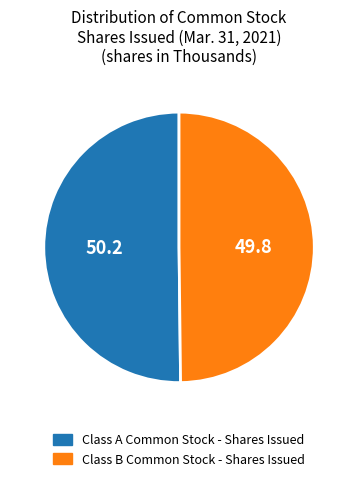

Approximately how many times larger is the value at Class B Common Stock - Shares Issued compared to Class A Common Stock - Shares Issued?

1.0